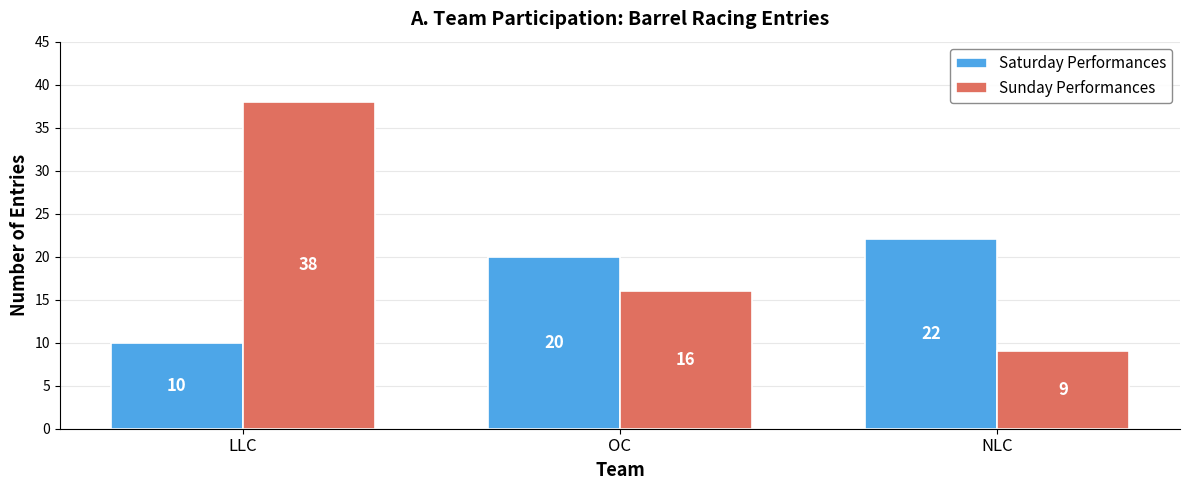

Between OC and NLC, which series saw the biggest shift?

Sunday Performances